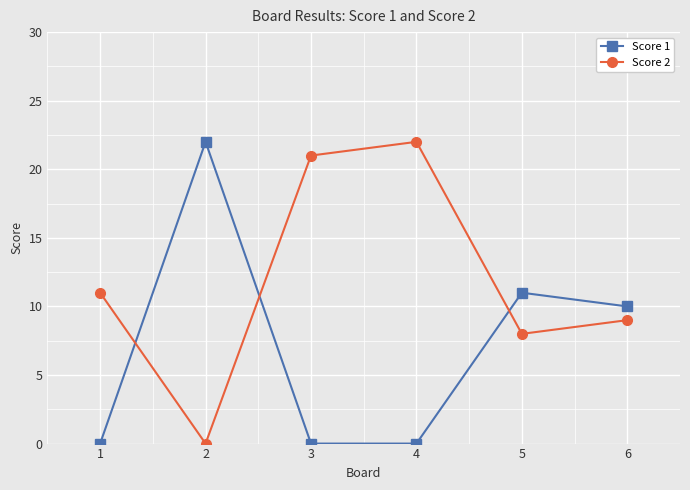

How many interior local peaks does the Score 2 series have?

1